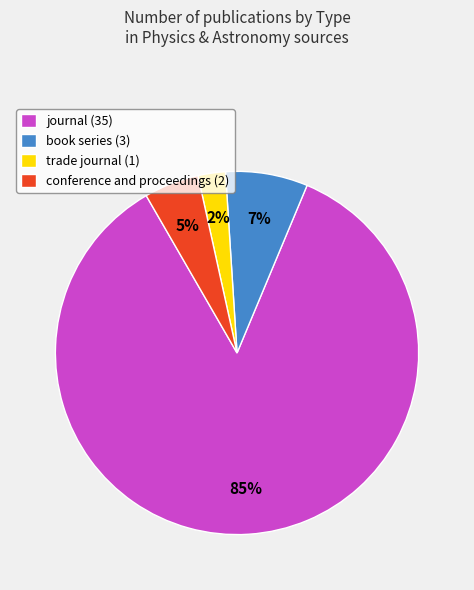

Does any single category account for the majority?

Yes